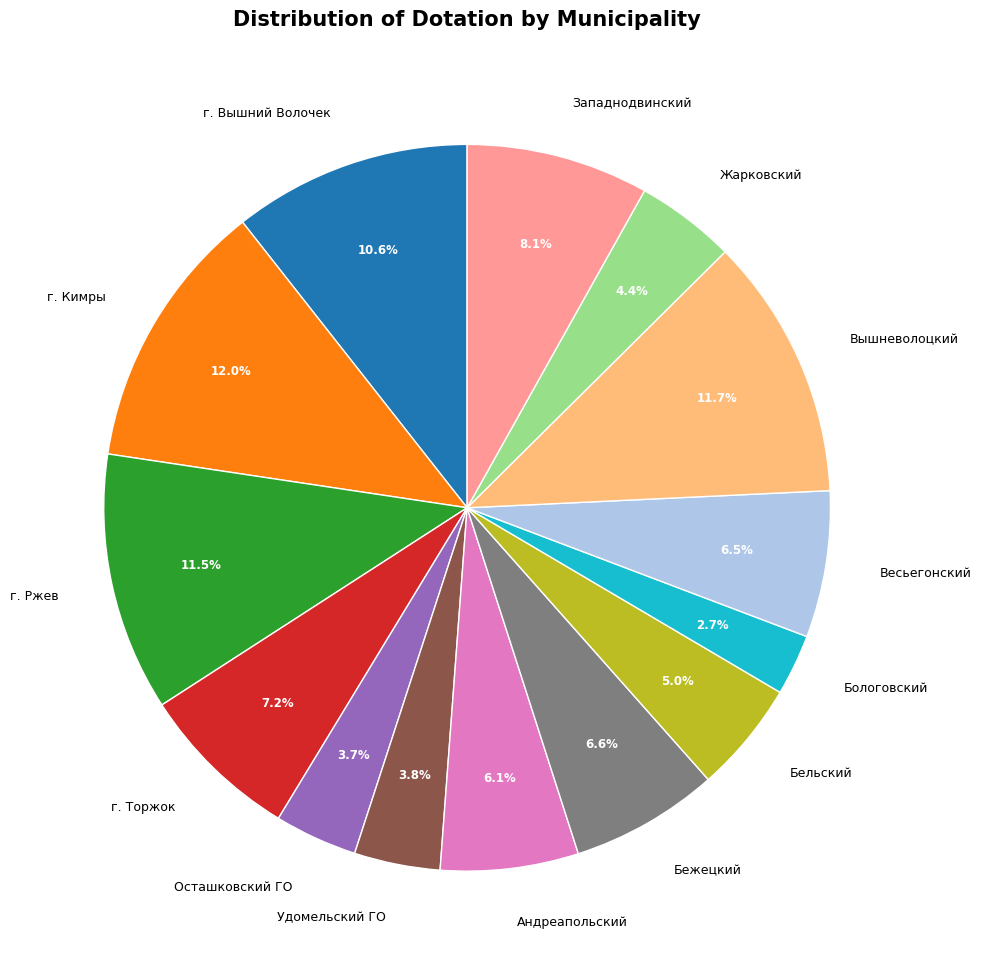

Between Вышневолоцкий and г. Торжок, which is larger?

Вышневолоцкий